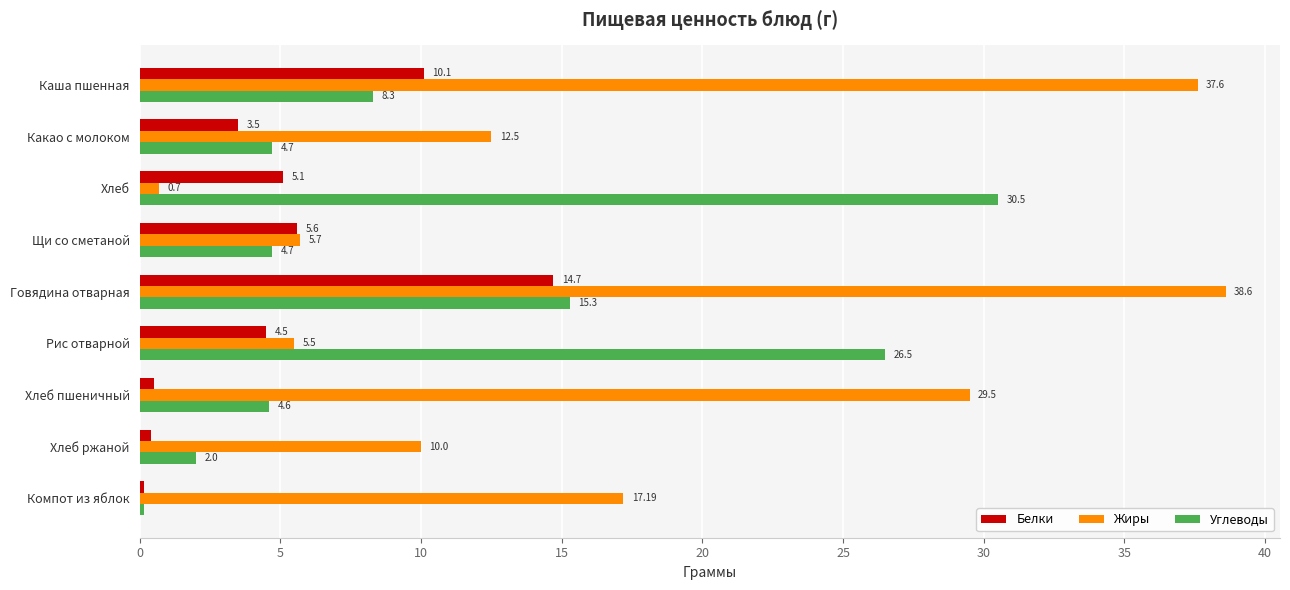

What is the difference between the Белки values at Щи со сметаной and Рис отварной?

1.1